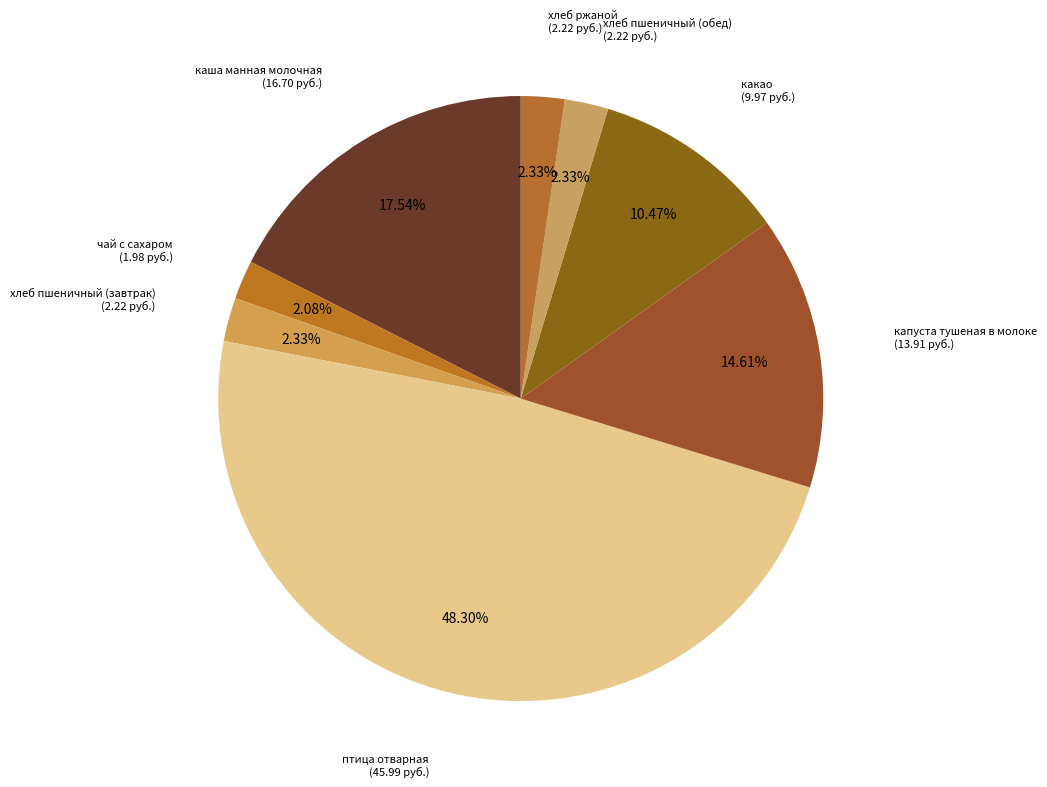

How many segments does this pie chart have?

8